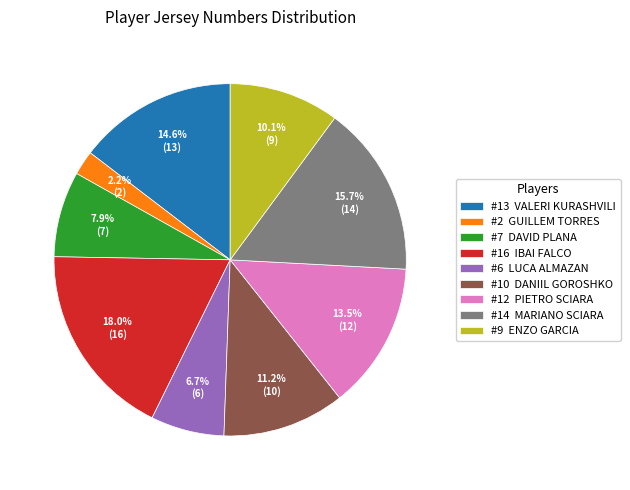

Which slice is the largest?

#16 IBAI FALCO